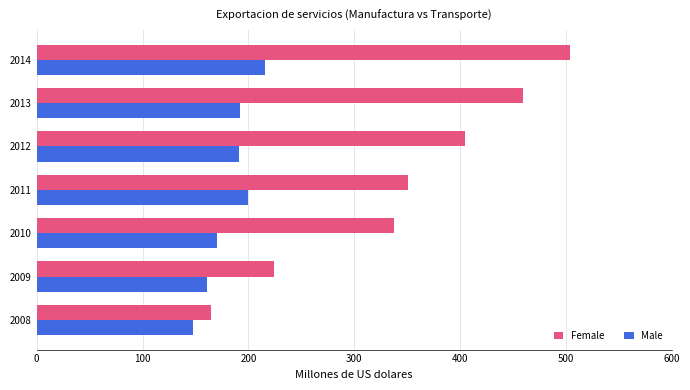

Which series has the largest total across all categories?

Female